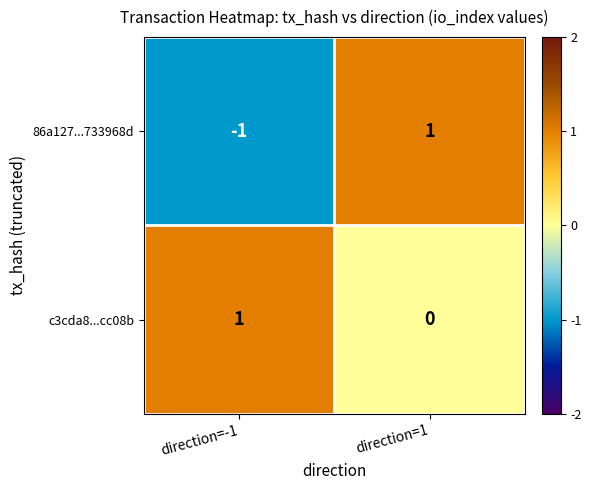

Which series has the widest spread of values?

86a127...733968d